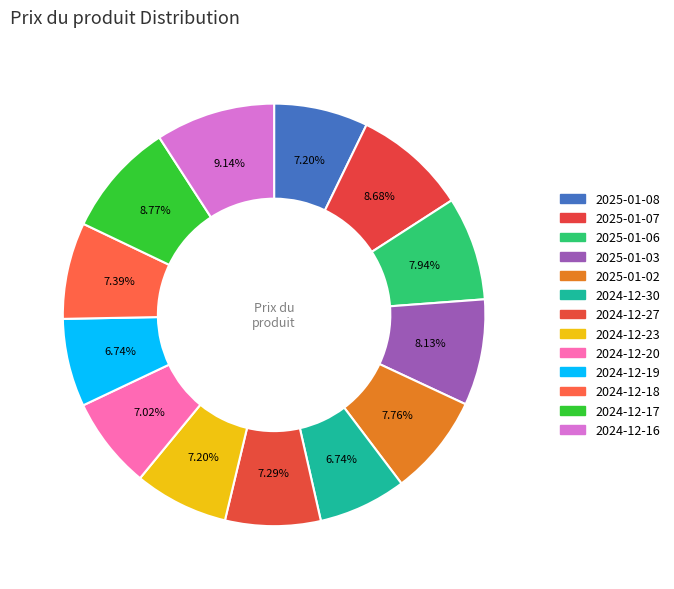

Which category has the biggest portion of the pie?

2024-12-16